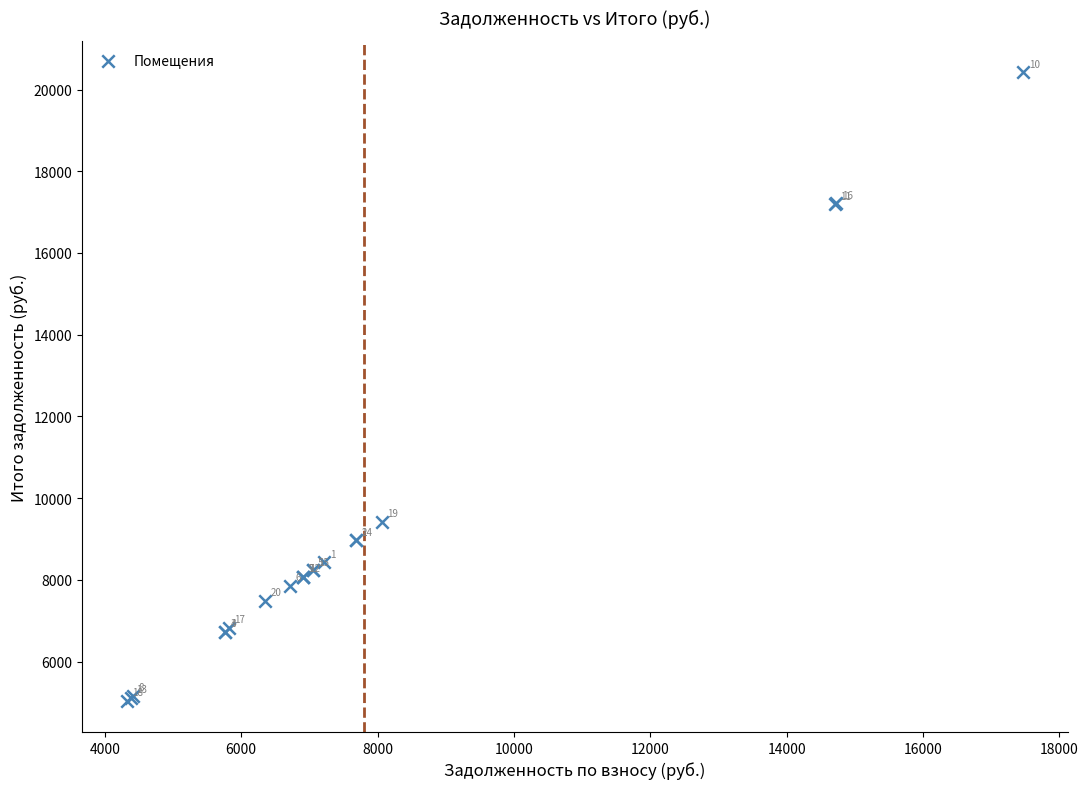

What Y value in the scatter plot is closest to 12734?

9424.8